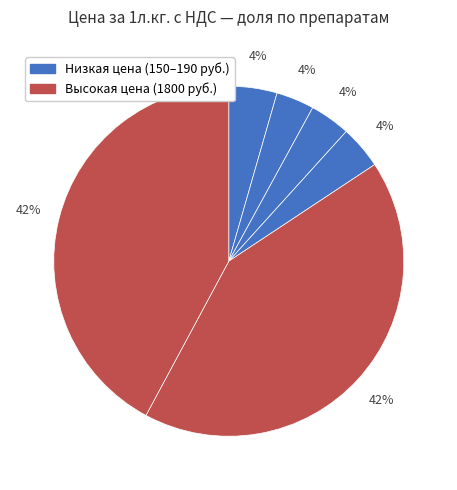

Count the number of slices in the pie.

6